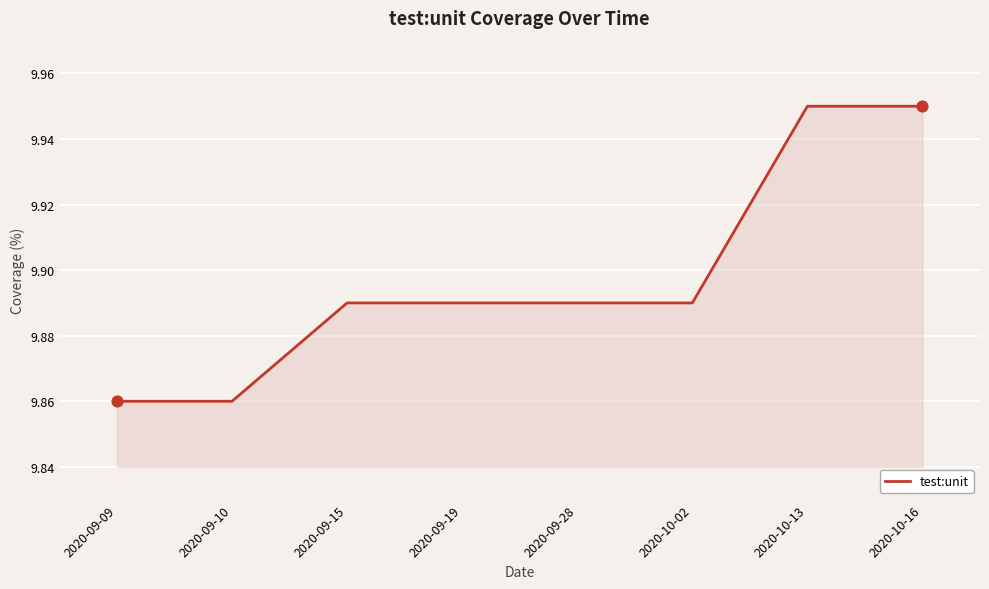

Approximately how many times larger is the value at 2020-10-16 compared to 2020-09-28?

1.0